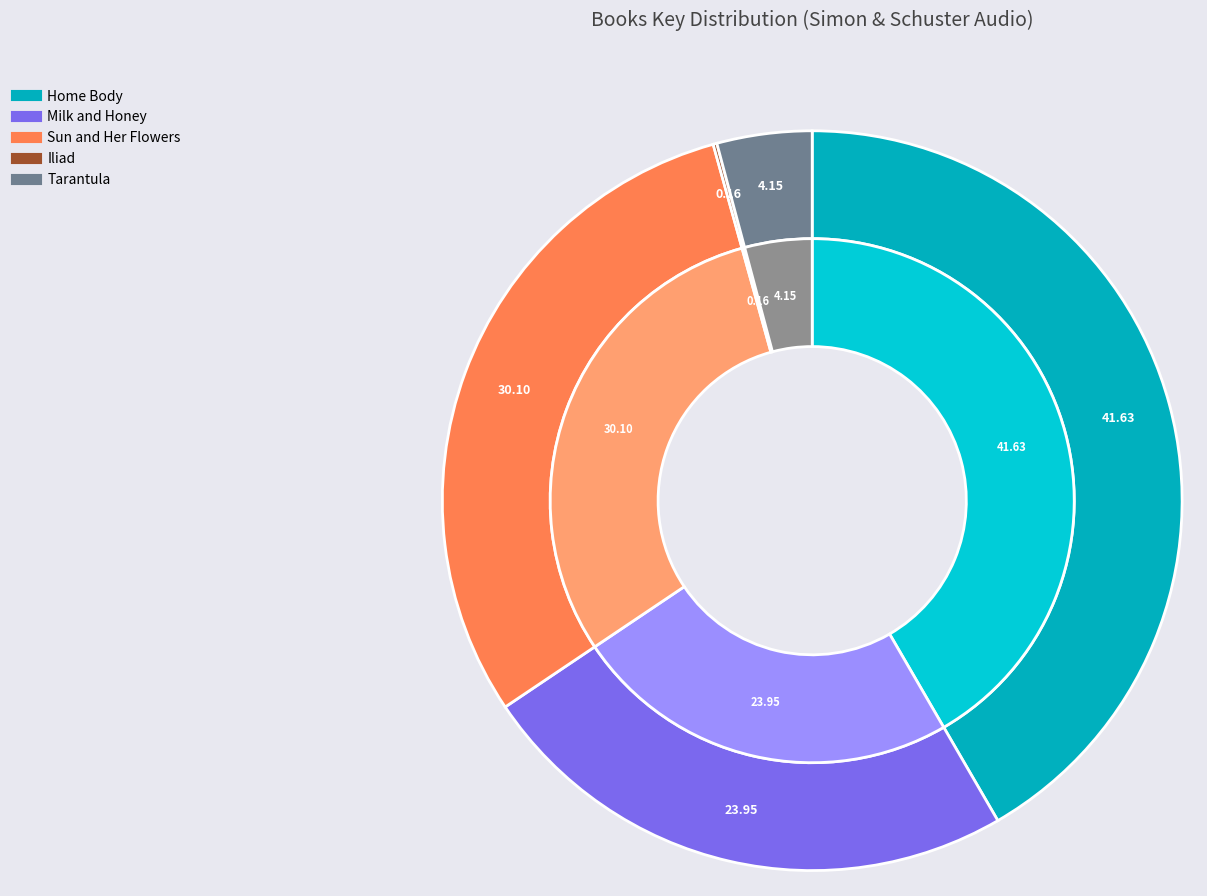

What is the largest slice in the pie chart?

Home Body